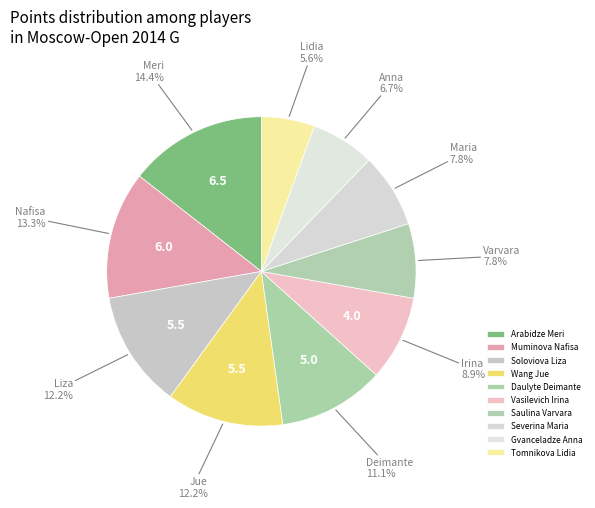

What is the change in value from Wang Jue to Saulina Varvara?

-2.0